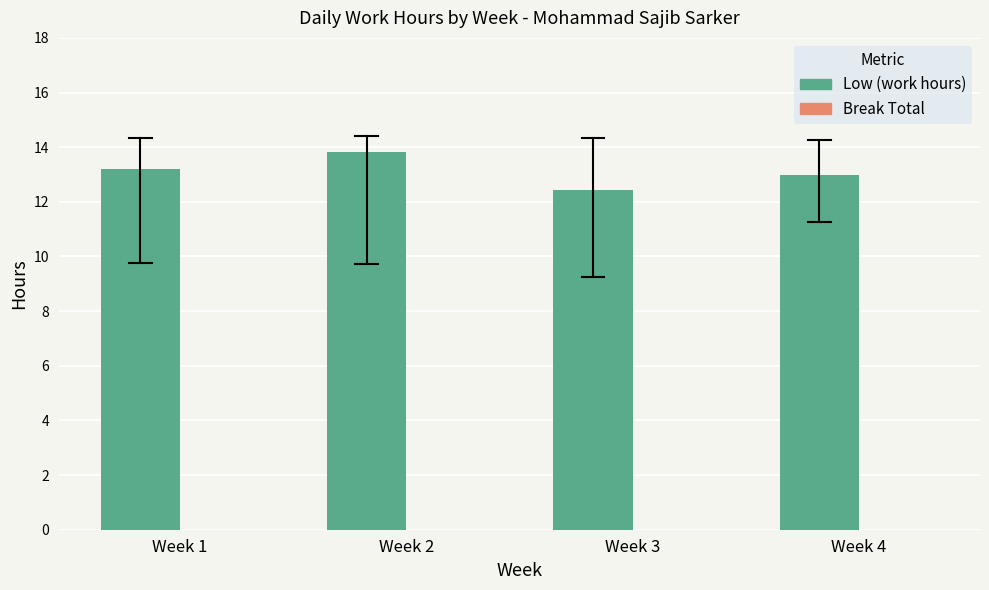

What is the average value?

13.1